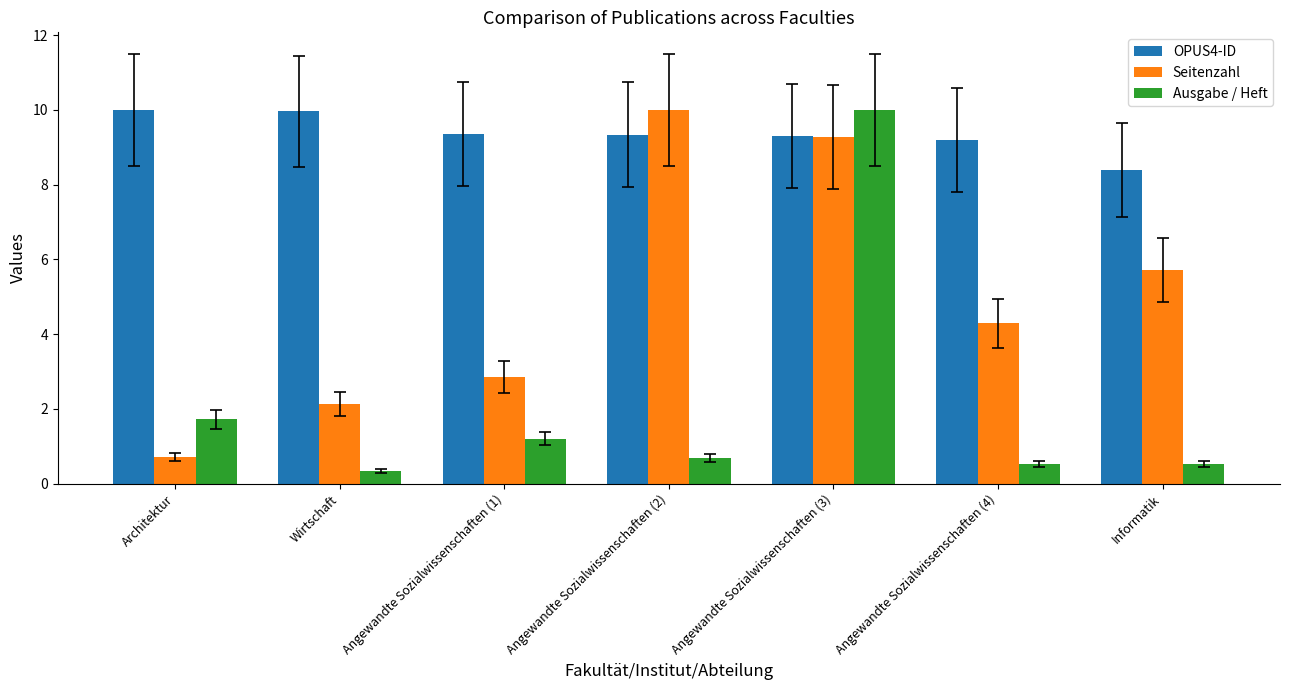

Where does the Seitenzahl series first go above 4?

Angewandte Sozialwissenschaften (2)